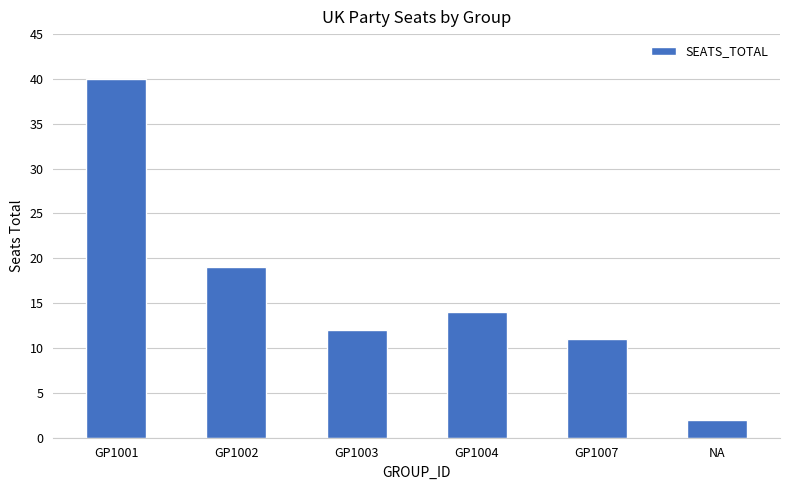

Reading right to left, what are all the values shown in this chart?

2	11	14	12	19	40